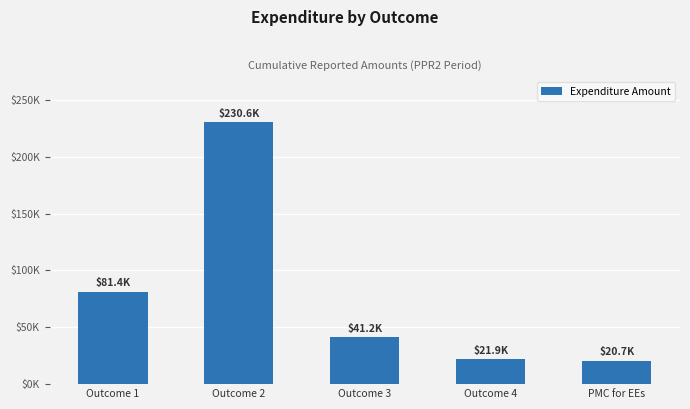

Does the chart contain any negative values?

No